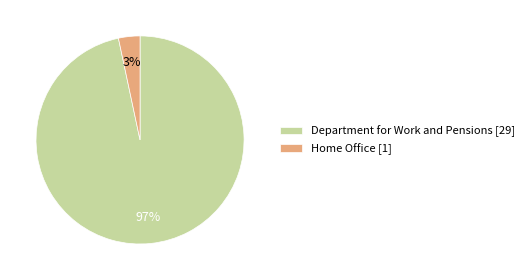

To the nearest percent, what is the combined percentage of Home Office [1] and Department for Work and Pensions [29]?

100%